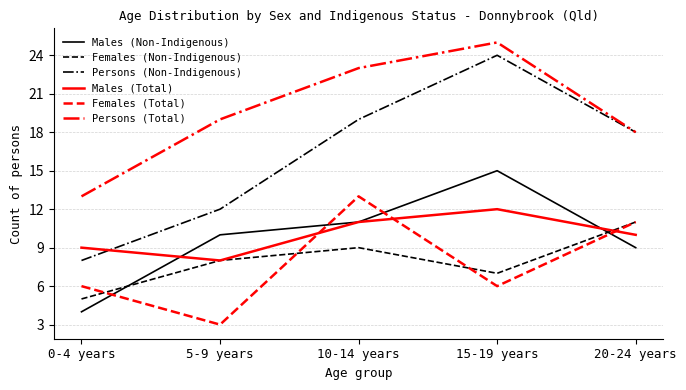

What position from the left is 0-4 years?

1